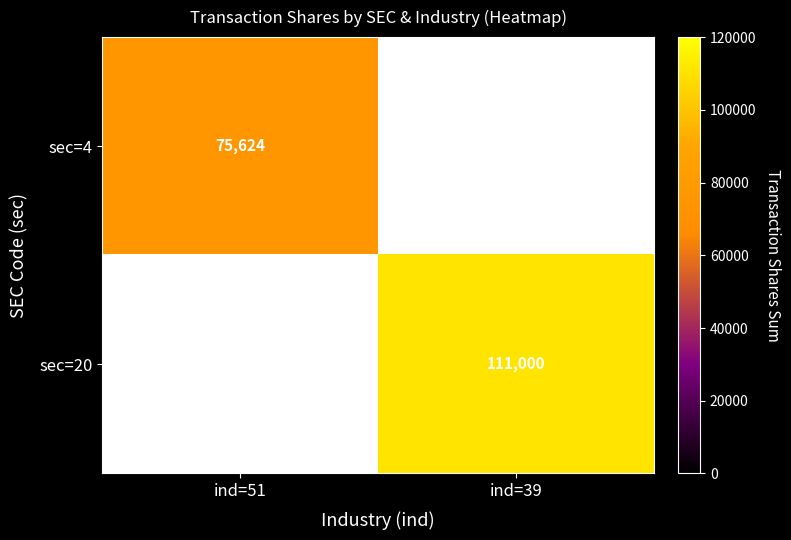

Is it true that sec=20 equals 111000 at ind=39?

True